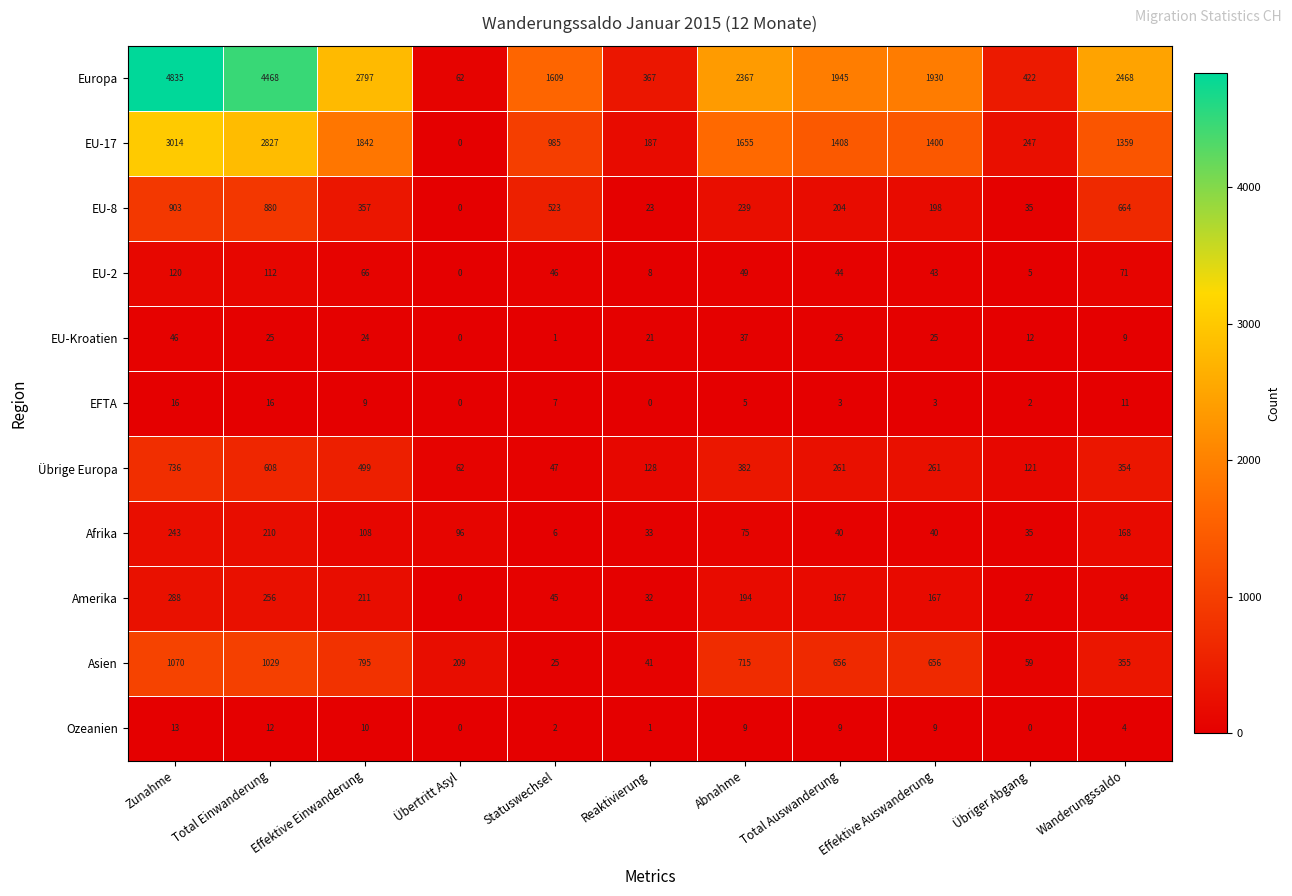

How many distinct data groups are displayed?

11